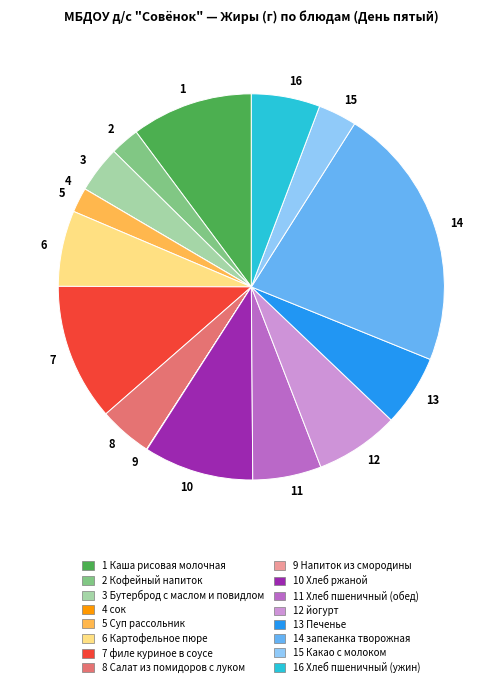

Is the sum of 15 and 1 greater than half?

No